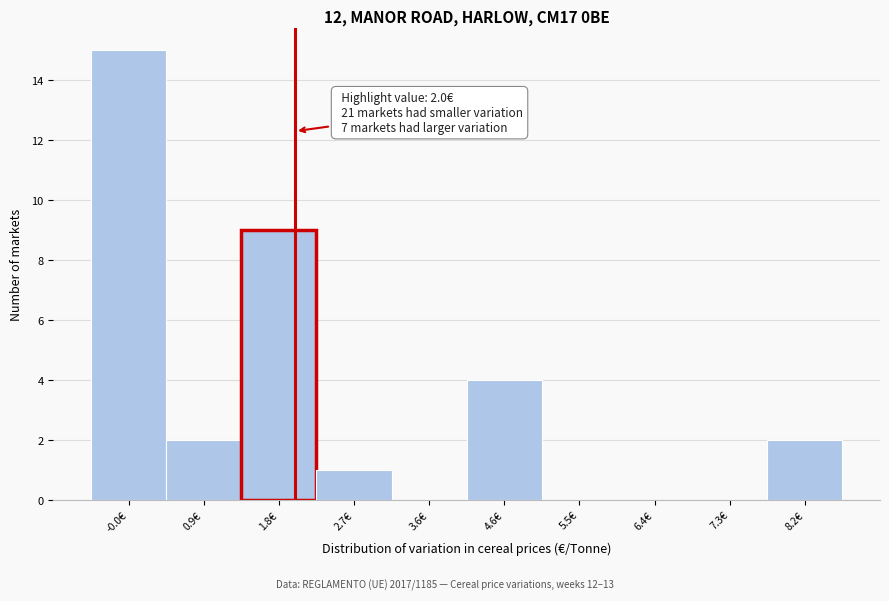

Over which range of the x-axis is the bar tallest?

-0.50 to 0.42